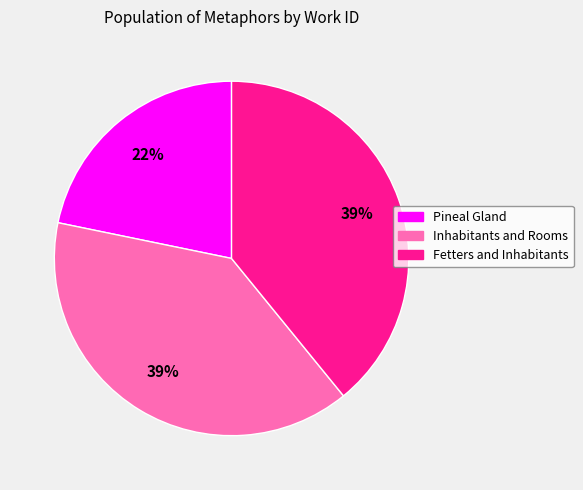

True or false: Pineal Gland accounts for 22% of the total.

True